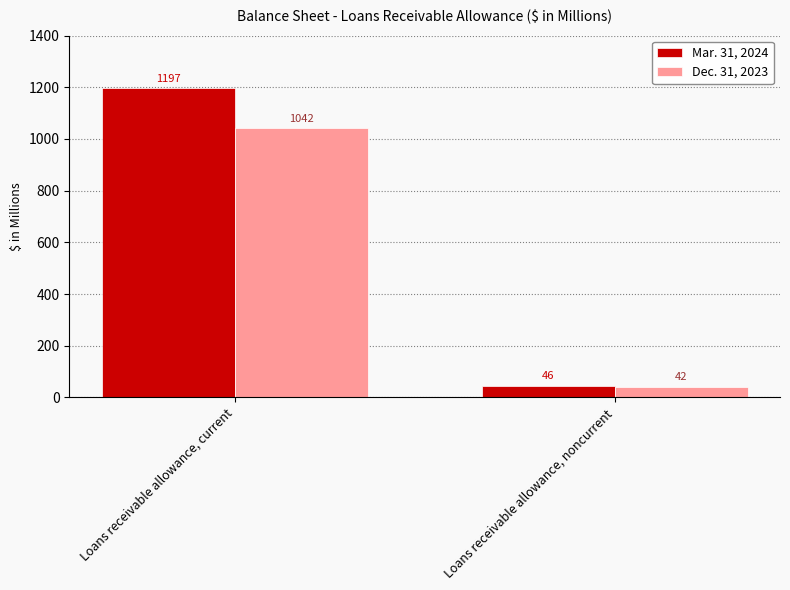

Which series has the largest total across all categories?

Mar. 31, 2024